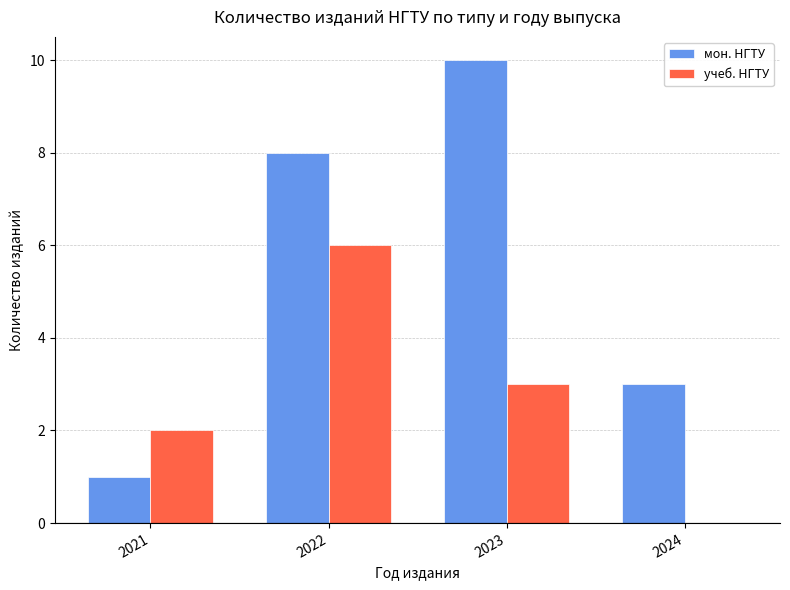

Reading right to left, transcribe all the data shown in this chart.

мон. НГТУ: 3	10	8	1
учеб. НГТУ: 0	3	6	2